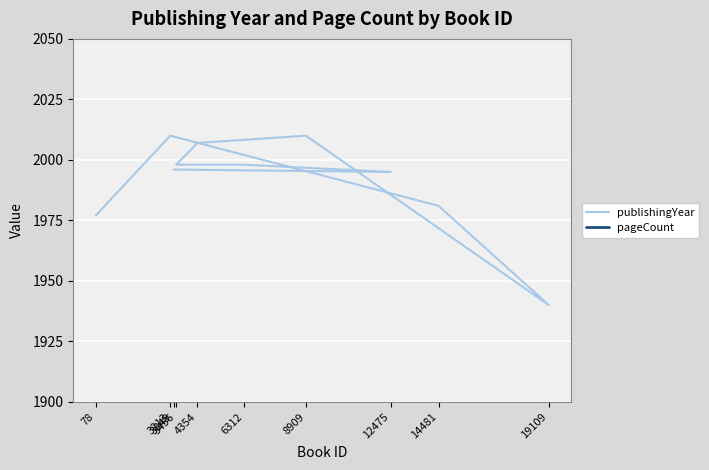

Does the chart display data point markers on the line(s)?

No